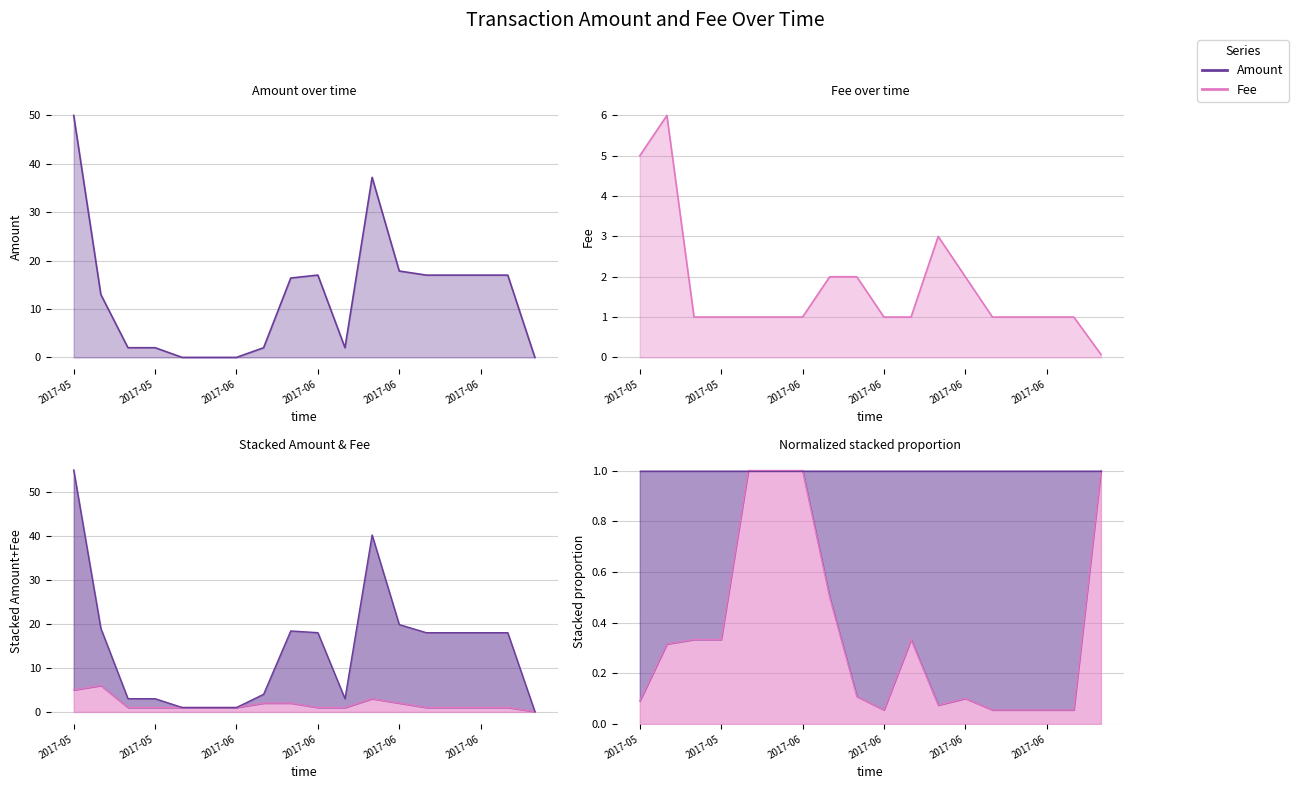

List the series in order of their overall mean, lowest first.

Fee, Amount